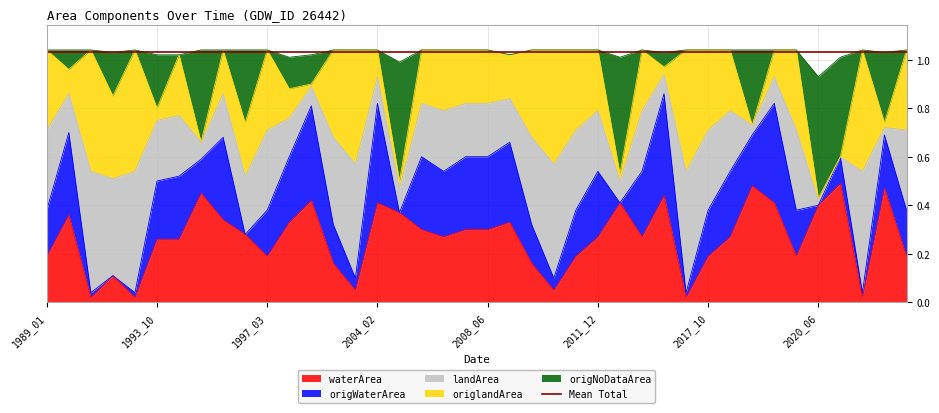

Is the value of origNoDataArea at 2000_07 greater than the value of waterArea at 1992_06?

Yes